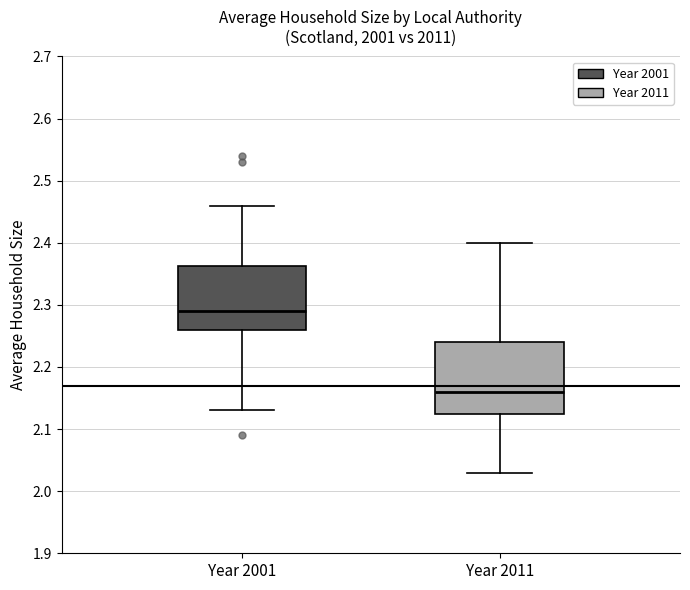

Which box has the lowest median line?

Year 2011